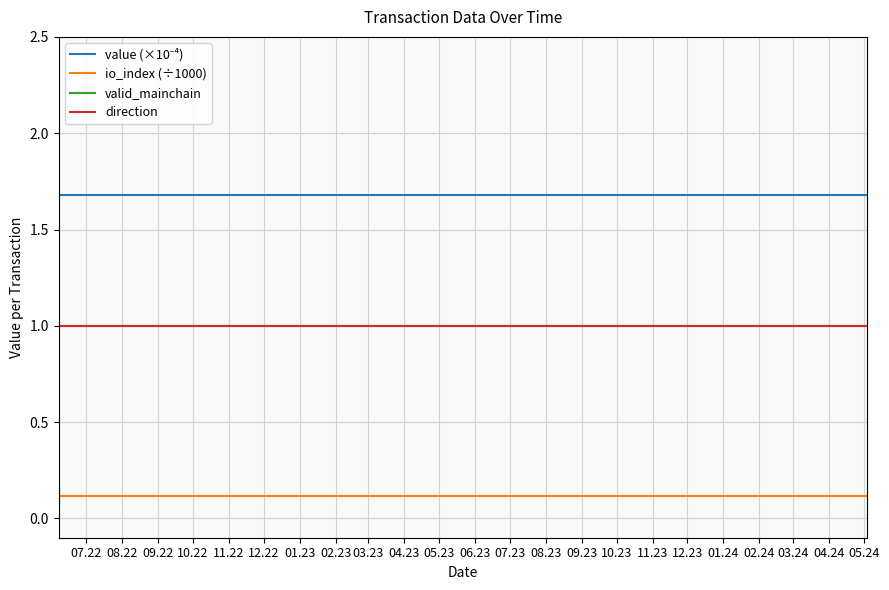

List the series in order of their peak value, lowest first.

io_index (÷1000), valid_mainchain, direction, value (×10⁻⁴)